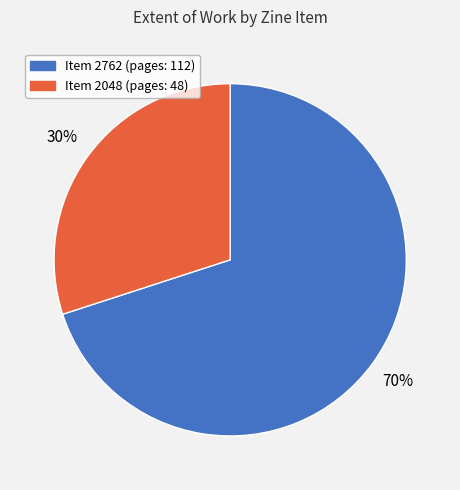

Does any single category account for the majority?

Yes